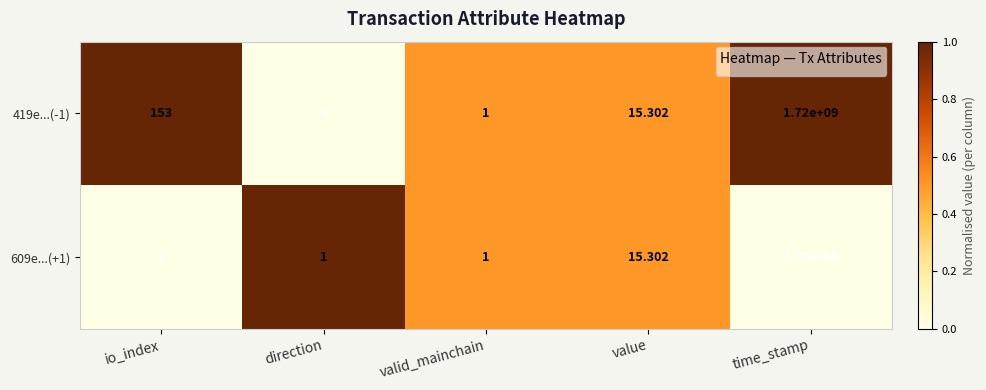

At which label does 609e...(+1) reach its minimum?

io_index